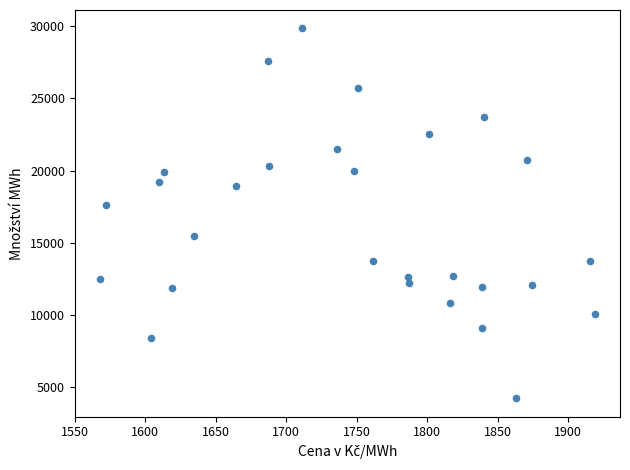

What Y value in the scatter plot is closest to 17036?

17644.9